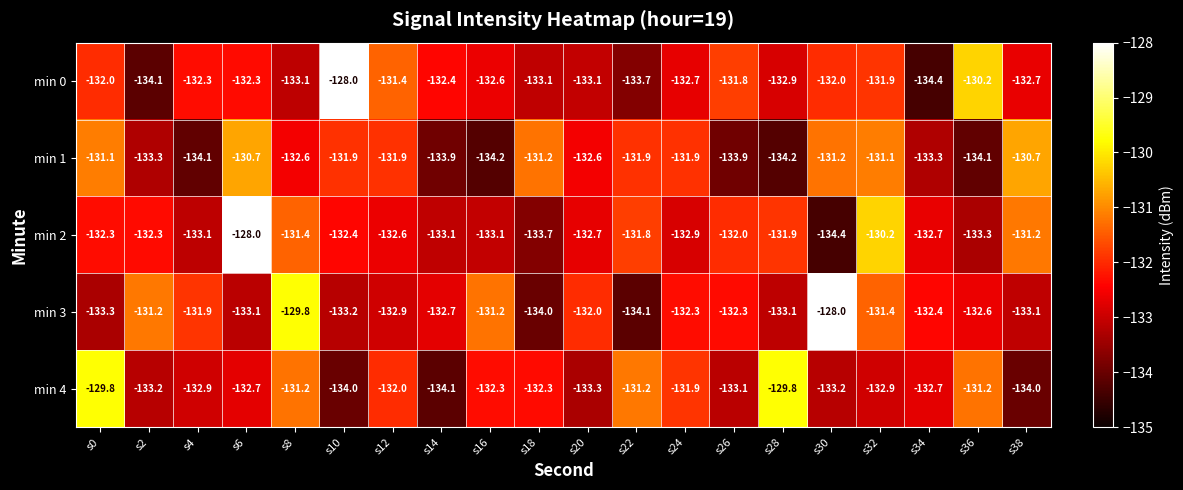

What is the difference between the highest and lowest values at s32?

2.7